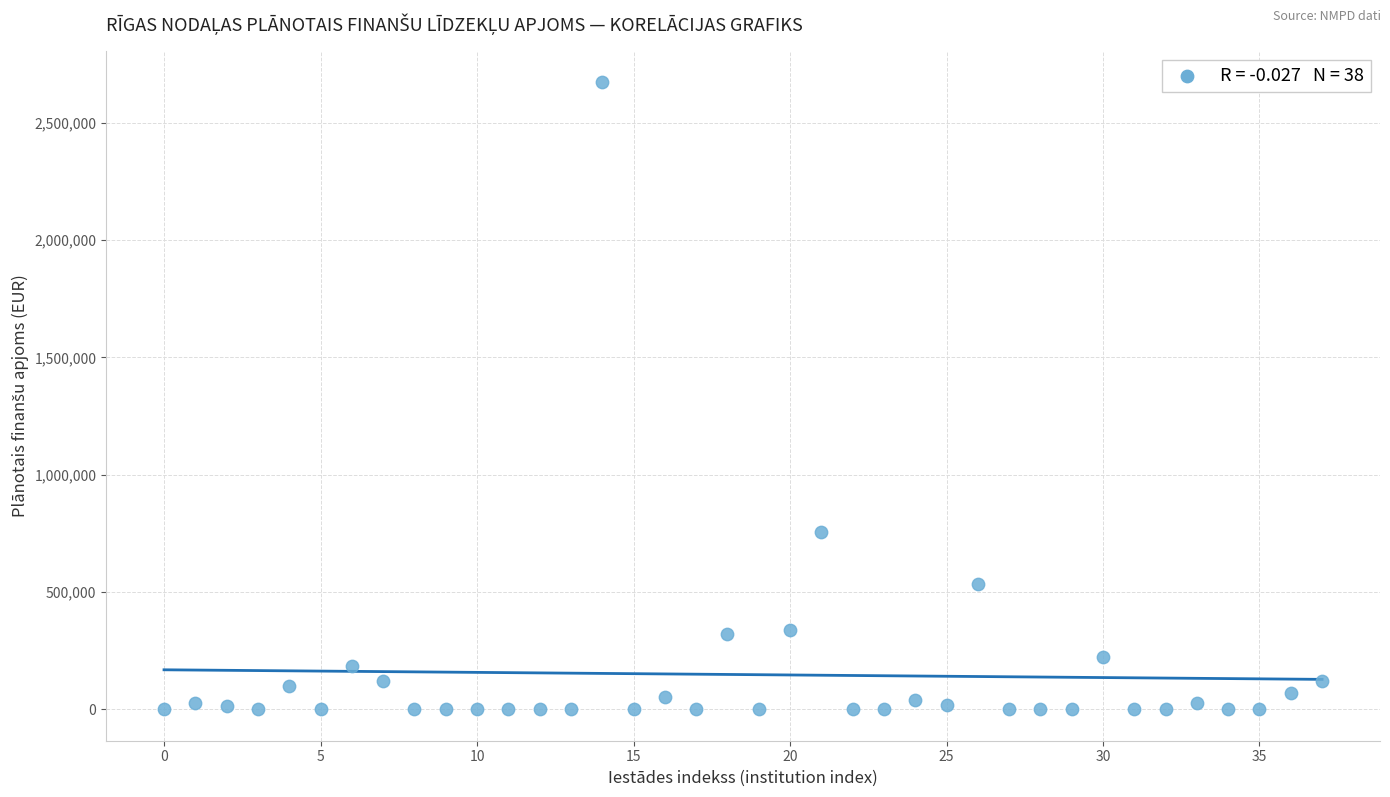

What is the range of Y values (max minus min)?

2673790